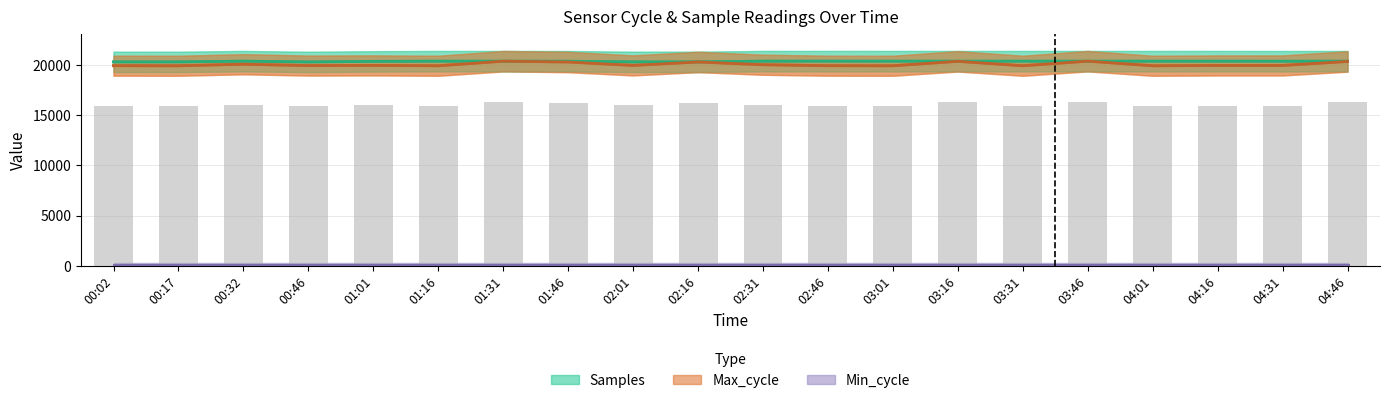

At which category is the sum across all series the highest?

03:46